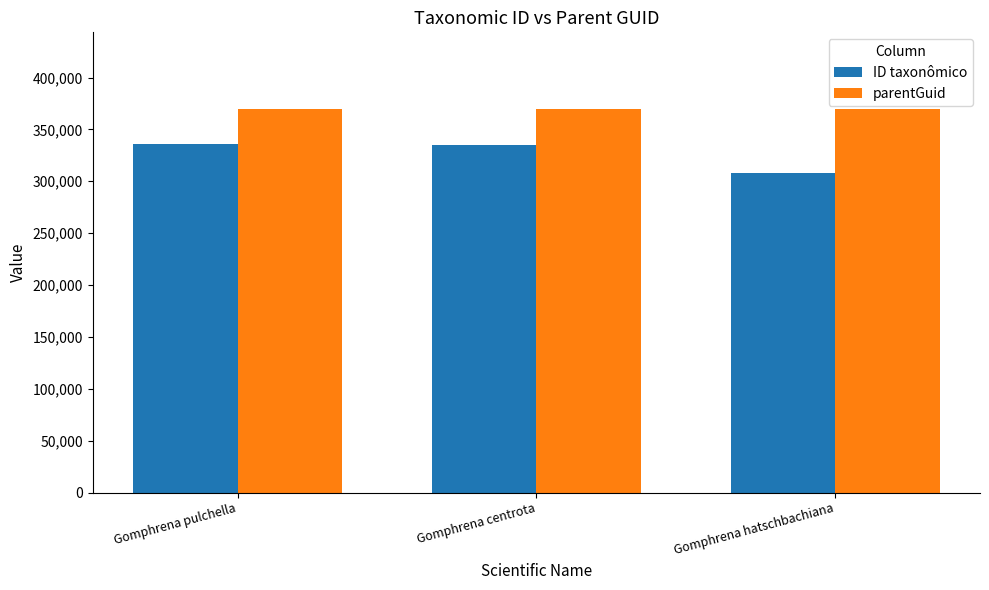

What is the value of the ID taxonômico bar at the 2nd from the left?

334494